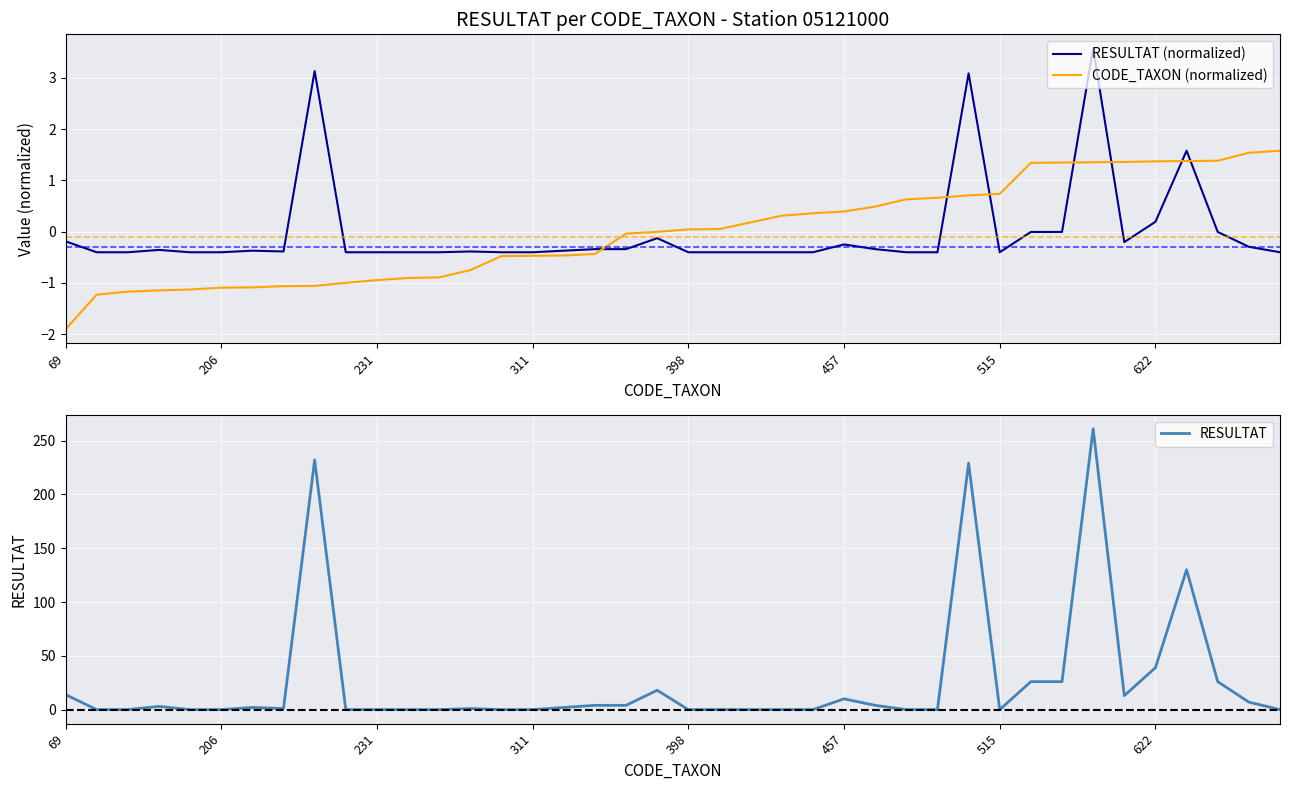

How many intersections are there between RESULTAT (normalized) and CODE_TAXON (normalized)?

7